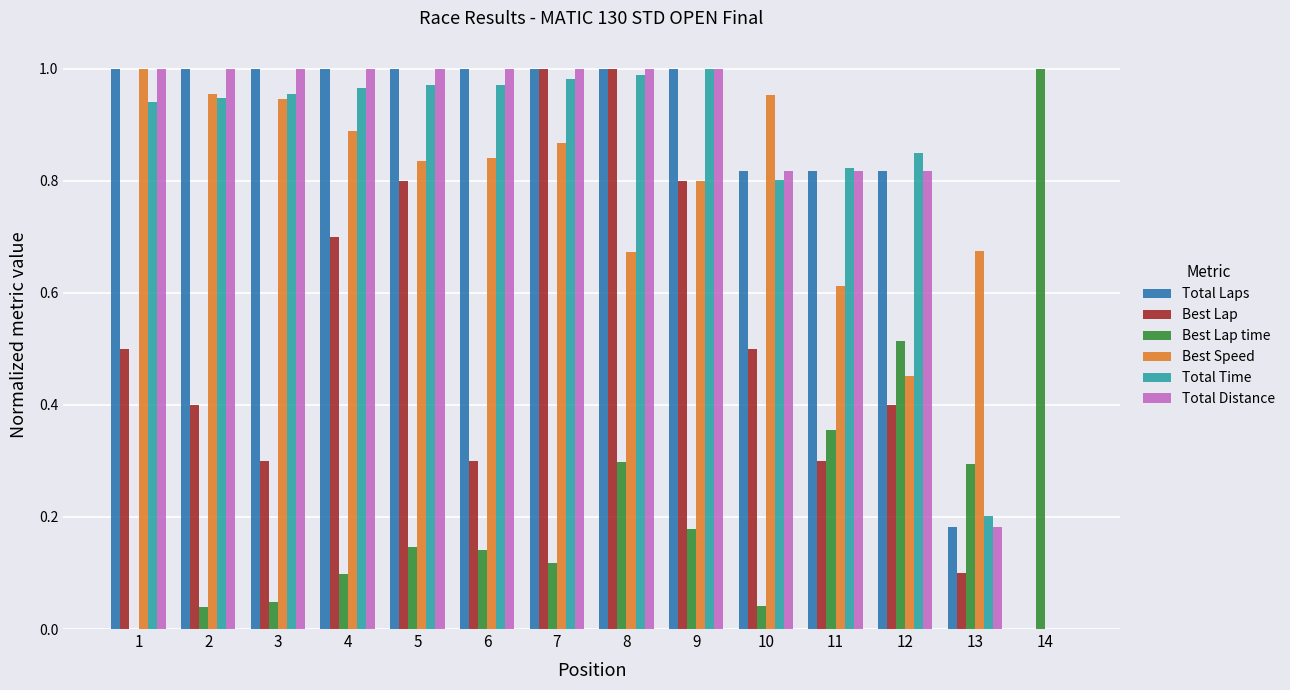

Is the value of Best Speed at 11 greater than the value of Best Lap time at 3?

Yes